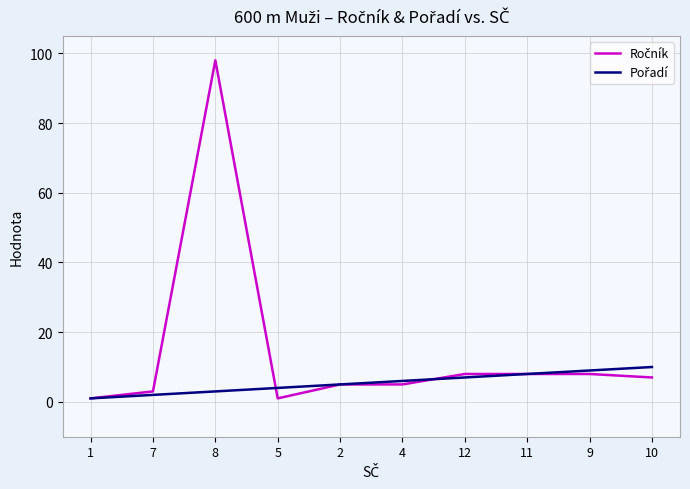

At how many categories does at least one series exceed 51?

1